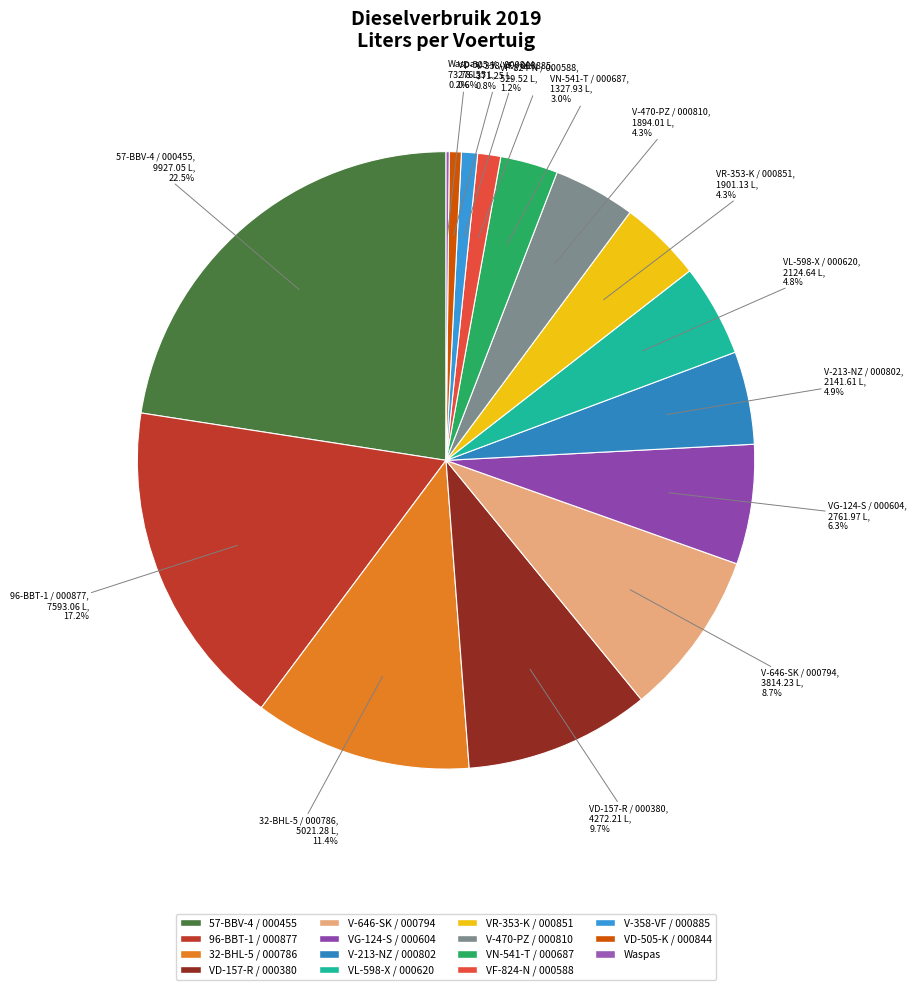

To the nearest percent, what portion does V-213-NZ / 000802 represent?

5%